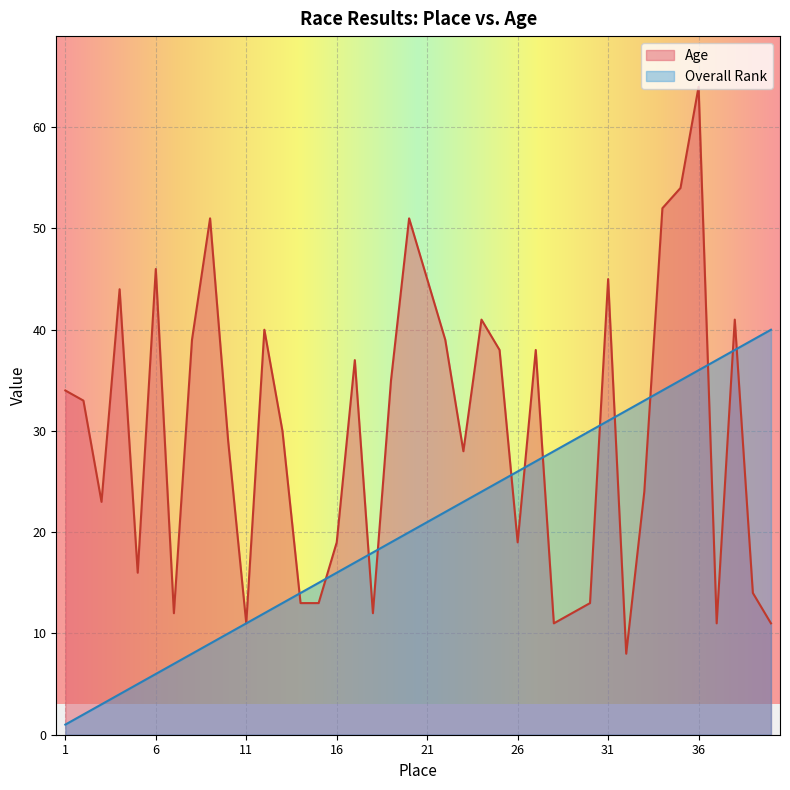

How many intersections are there between Overall Rank and Age?

13